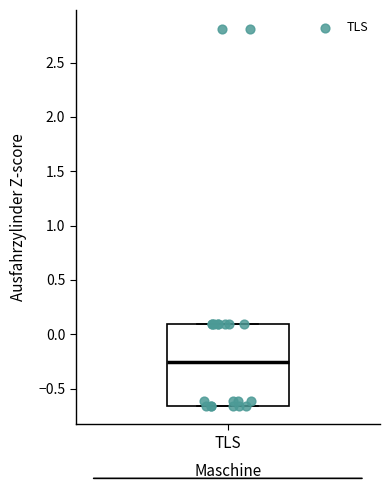

Where does the median line of the box for TLS sit on the y-axis? The values are not printed on the chart, so give them approximately, as read against the axis.

-0.25